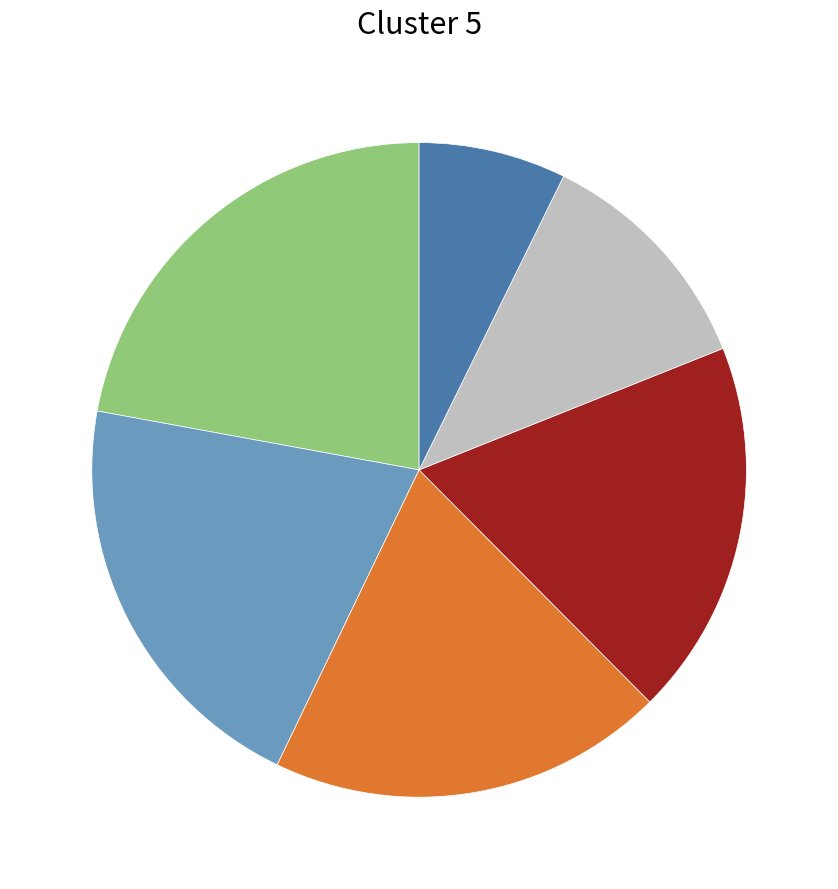

Is there any slice that represents more than half of the pie?

No